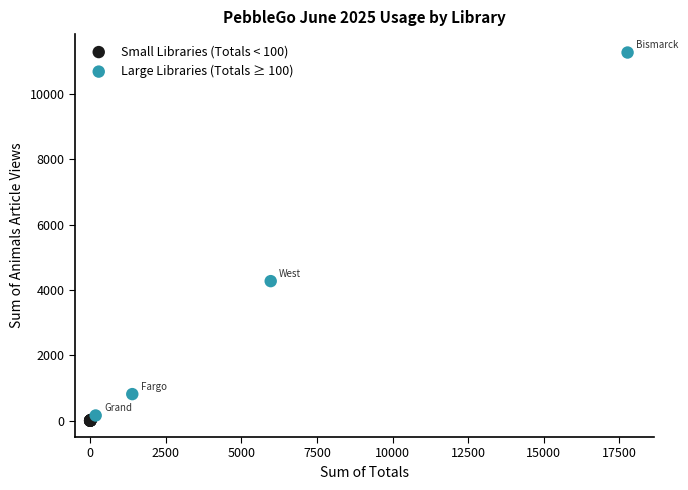

Which series has the largest Y range (max minus min)?

Large Libraries (Totals ≥ 100)